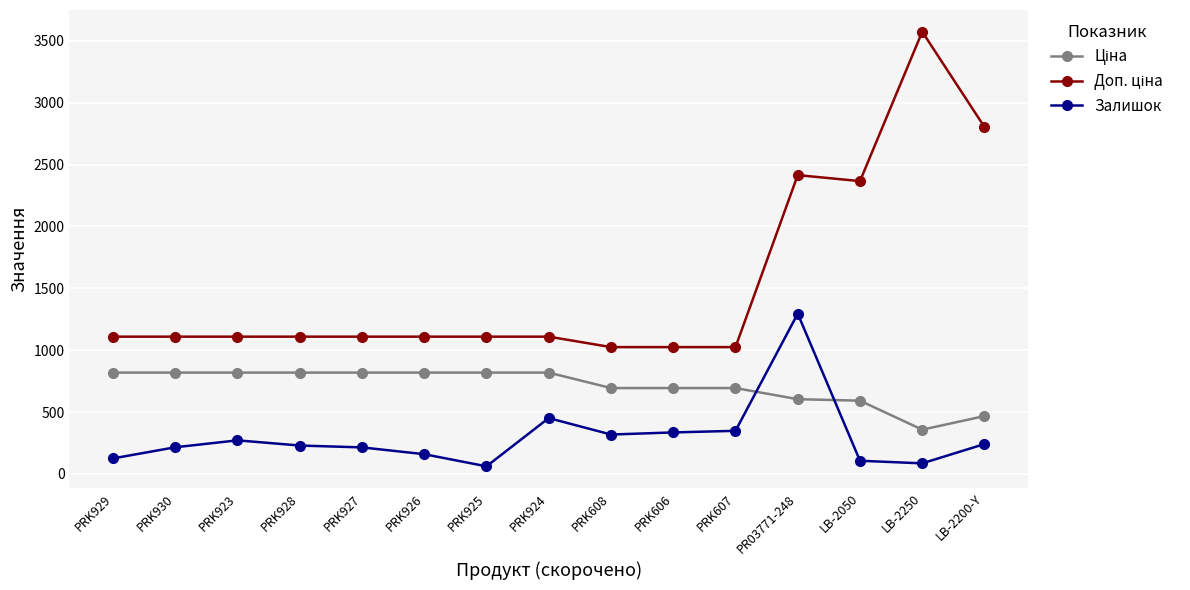

True or false: Залишок has a value of 125.0 at PRK929.

True